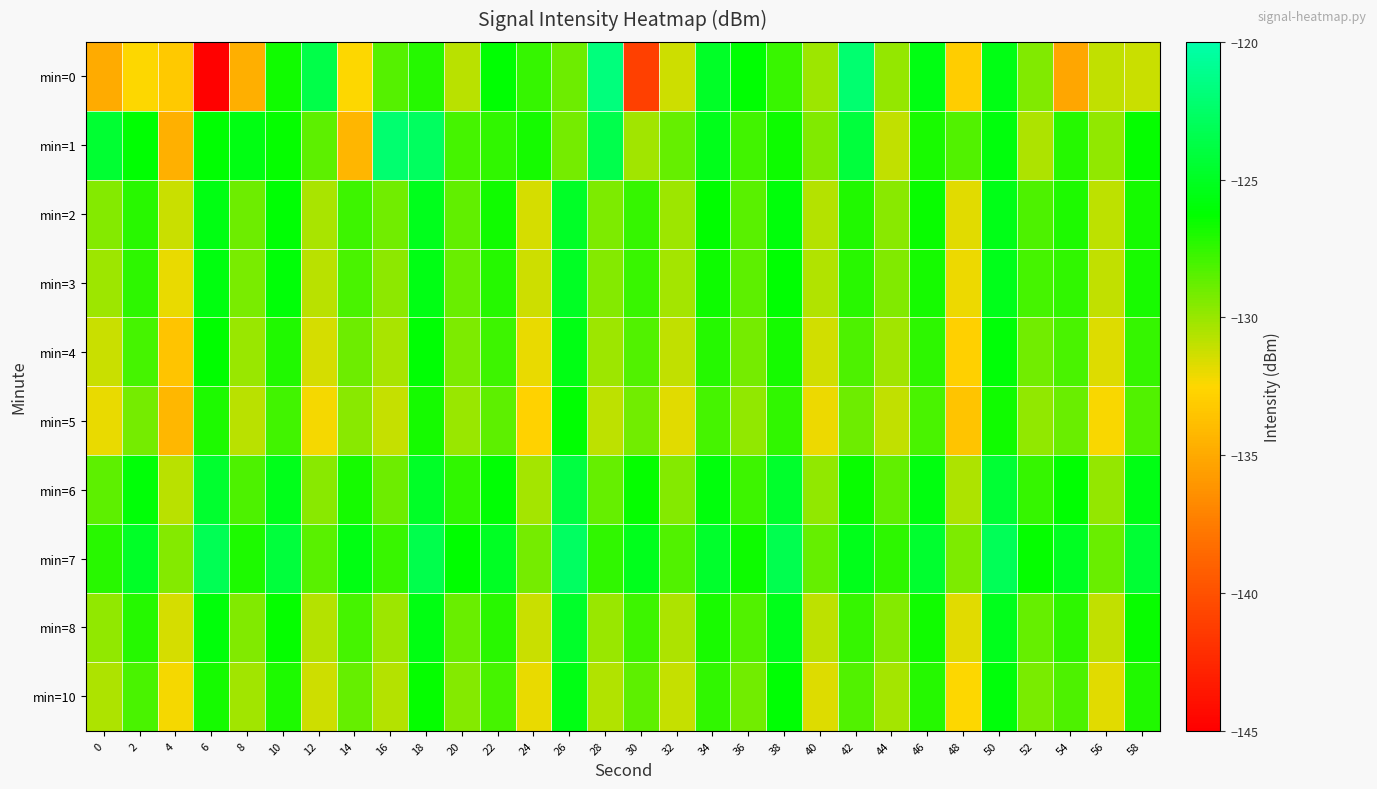

Which has a higher value, 14 or 52?

52